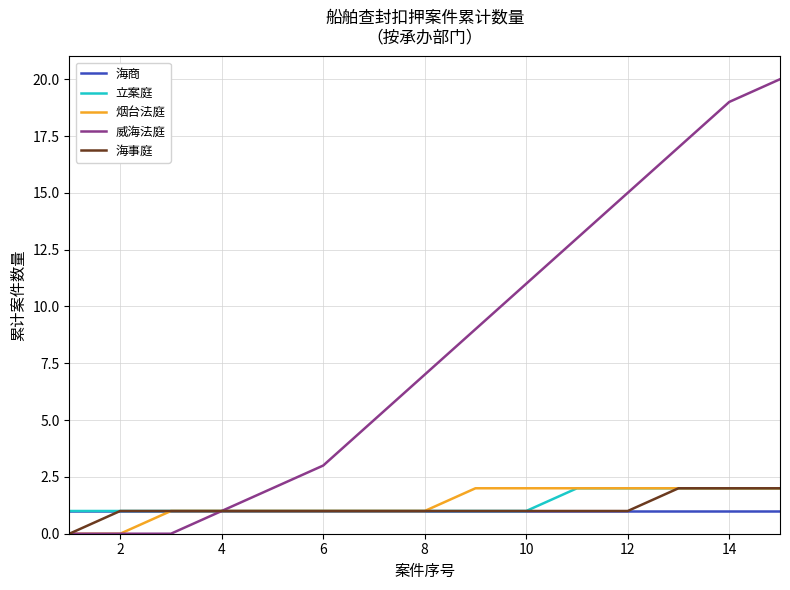

Which series has the largest range (max minus min)?

威海法庭